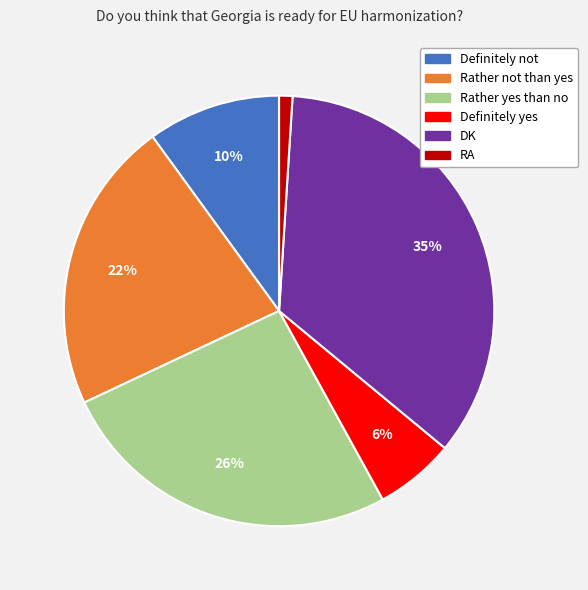

Which category has the biggest portion of the pie?

DK